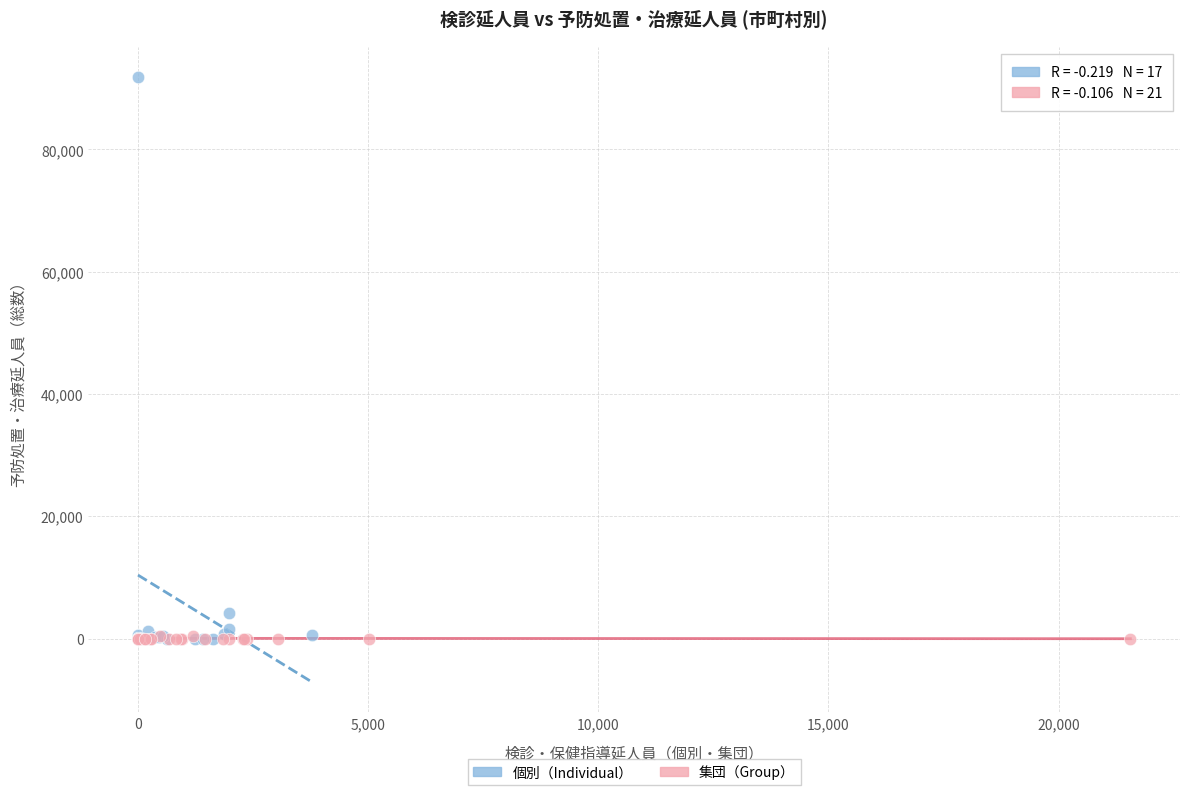

Which series has the largest Y range (max minus min)?

個別（Individual）